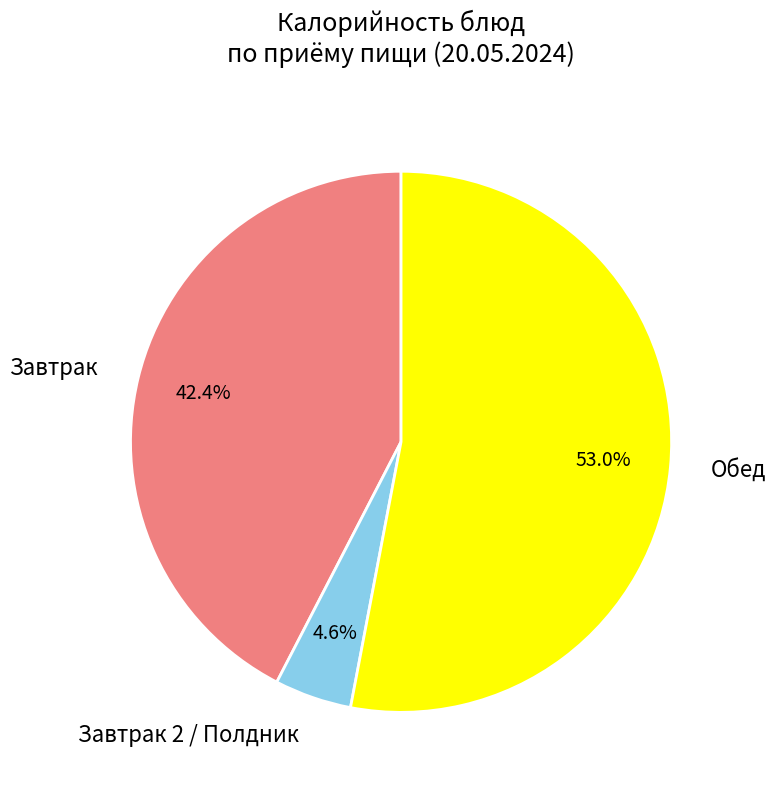

Count the number of slices in the pie.

3